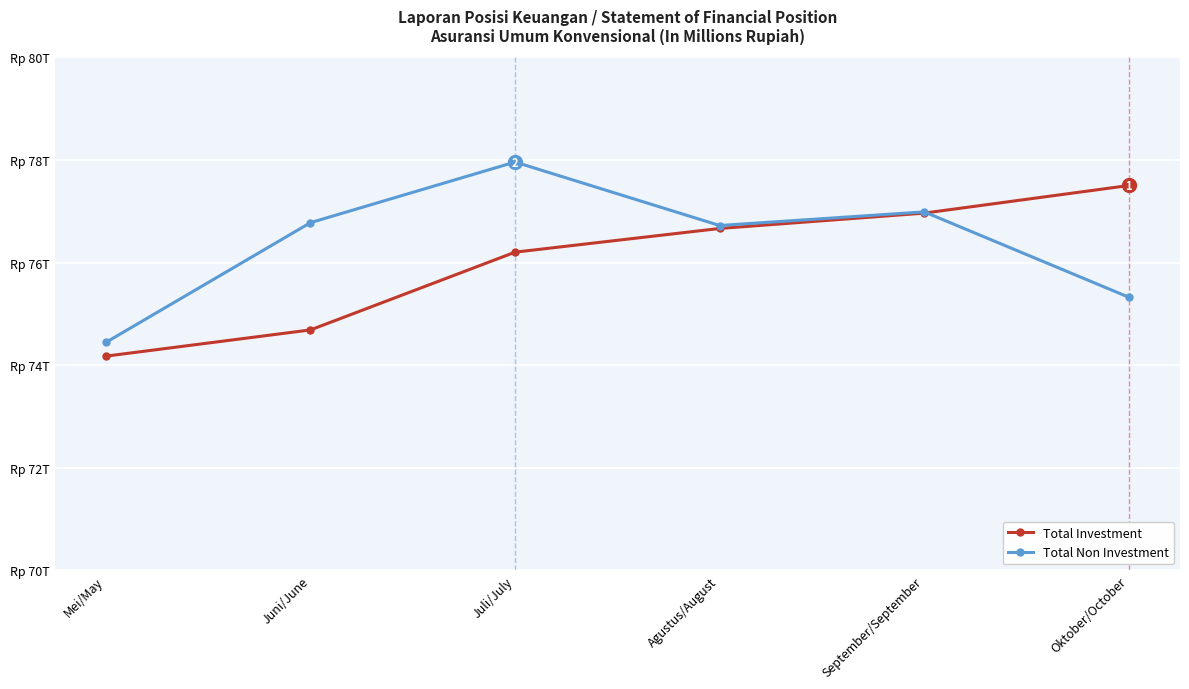

Does the chart have visible grid lines?

Yes